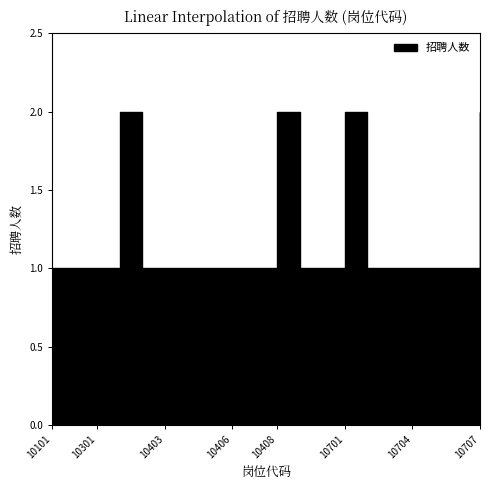

At which category does the chart reach its minimum across all series?

10101